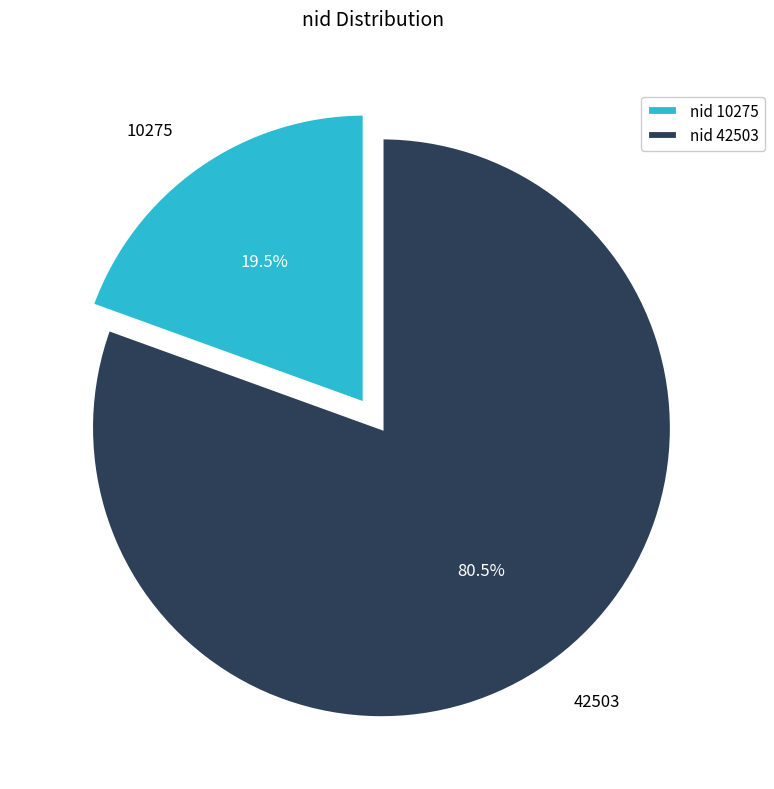

Is it true that 42503 is 93% of the pie?

False